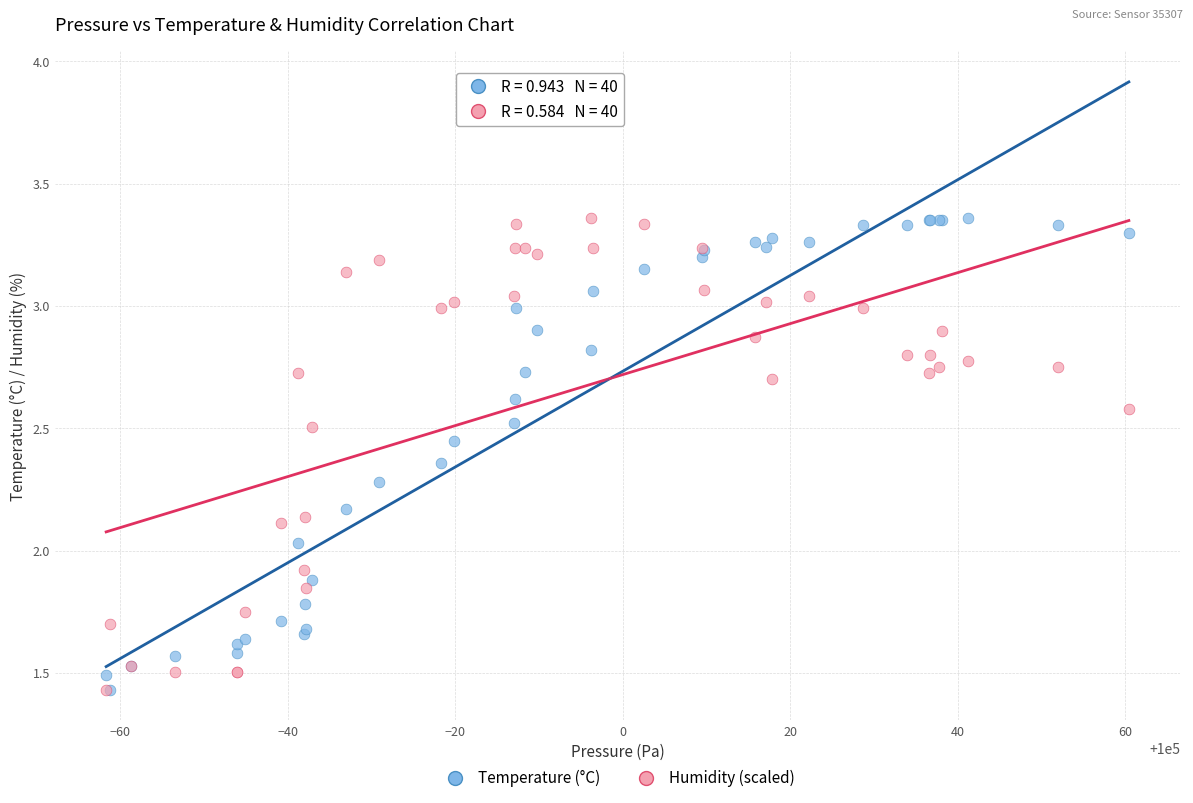

In the Humidity (scaled) series, what Y value is closest to 2?

1.9